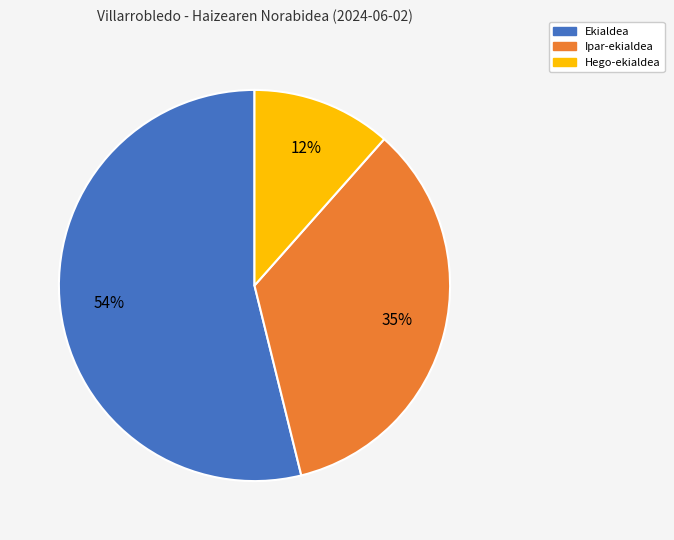

Does any single category account for the majority?

Yes